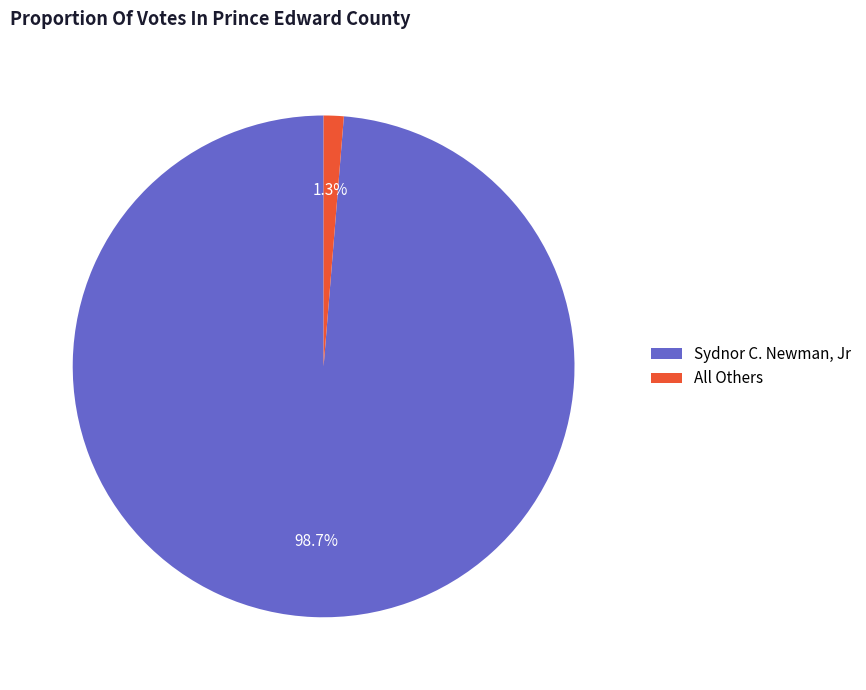

Does All Others represent more than half of the total?

No